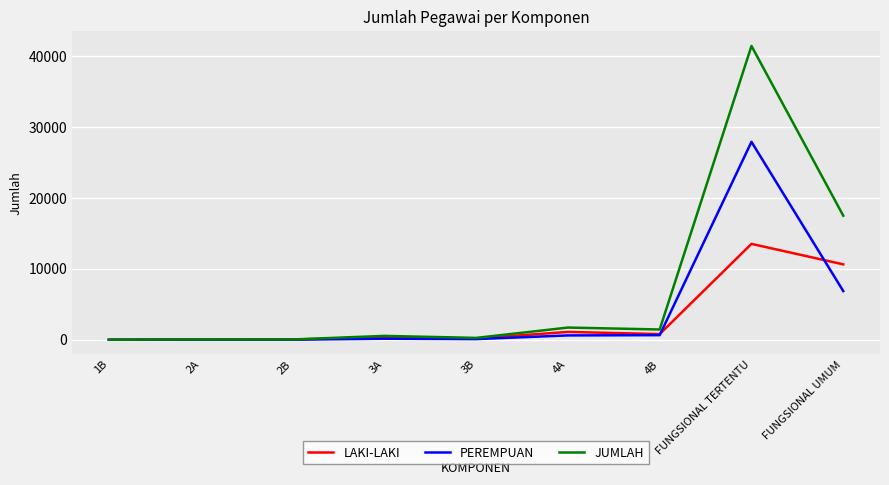

At which category is the sum across all series the highest?

FUNGSIONAL TERTENTU